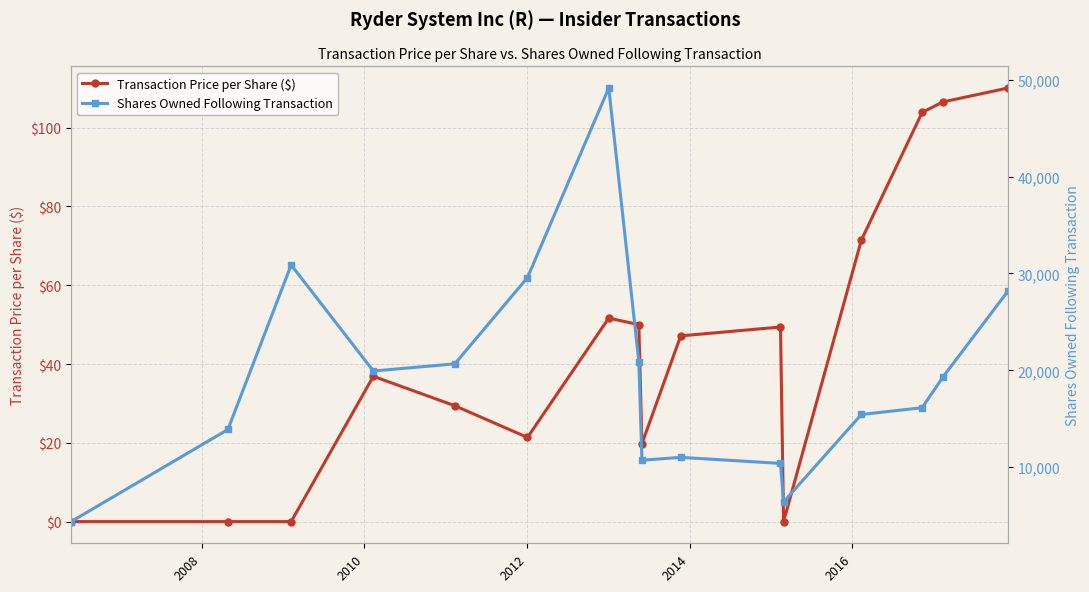

What is the maximum value for Transaction Price per Share ($)?

110.1